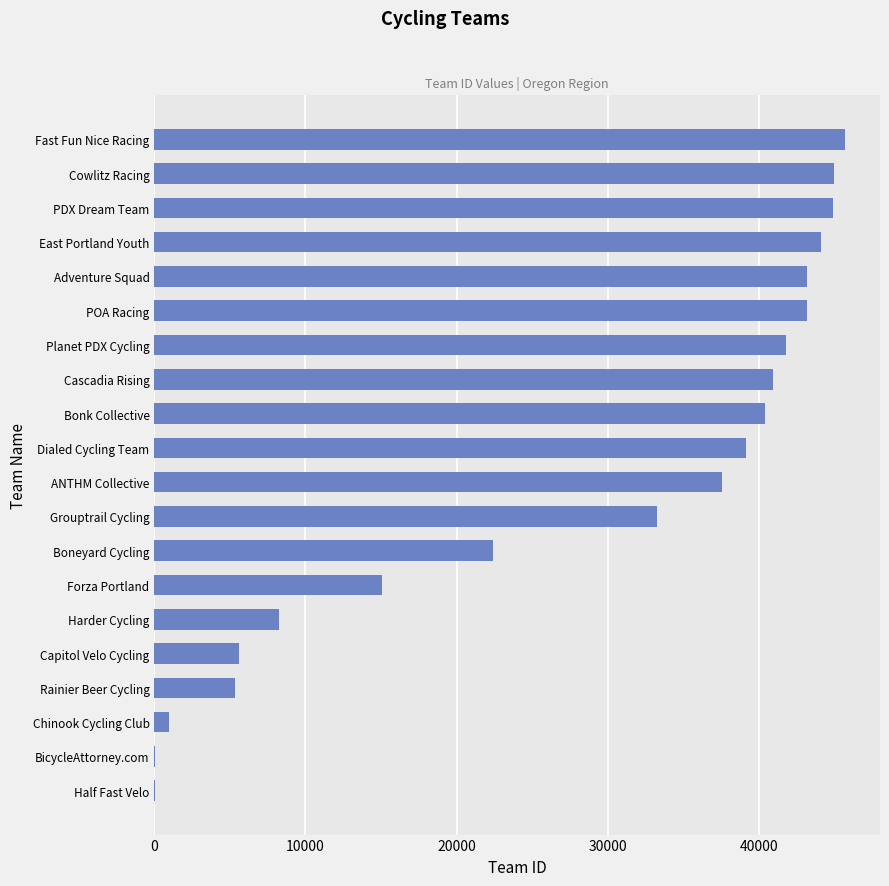

The chart shows a value of 19585 at Planet PDX Cycling. True or false?

False